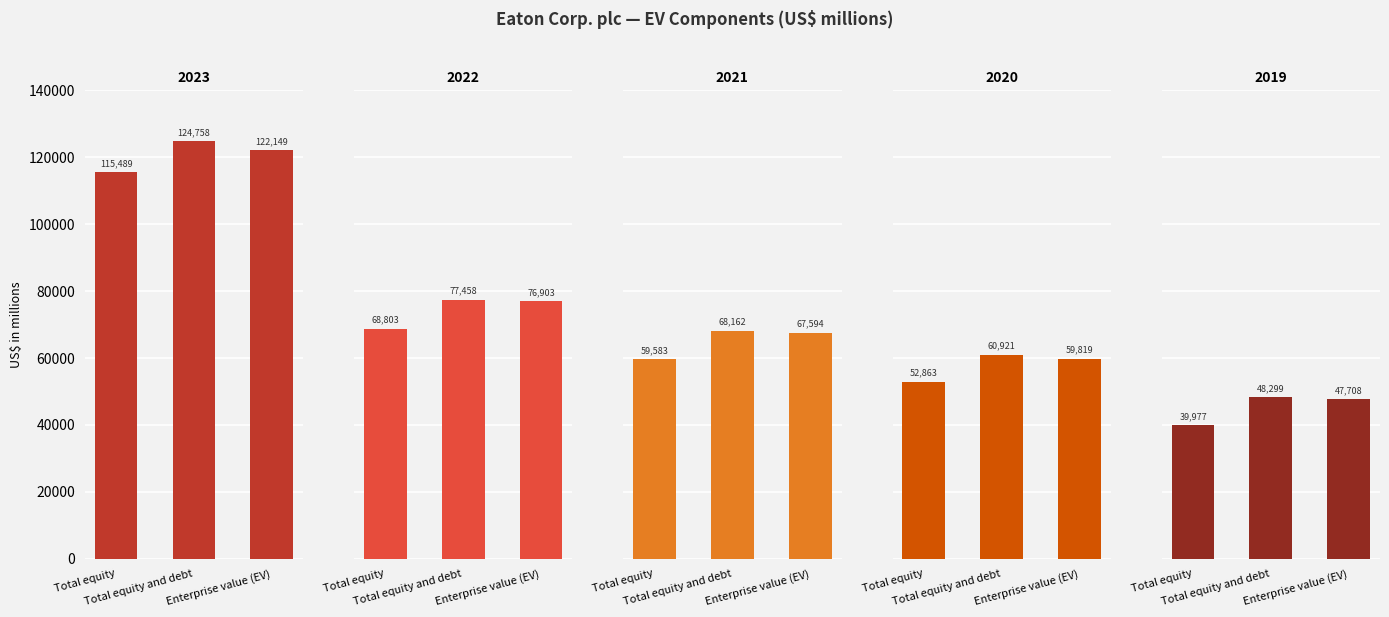

What is the total value across all series at Total equity and debt?

379598